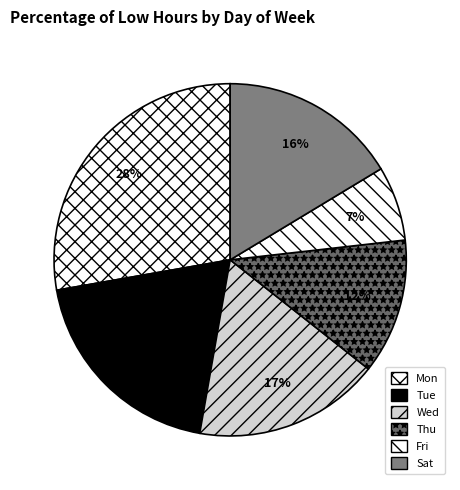

What is the smallest slice in the pie chart?

Fri